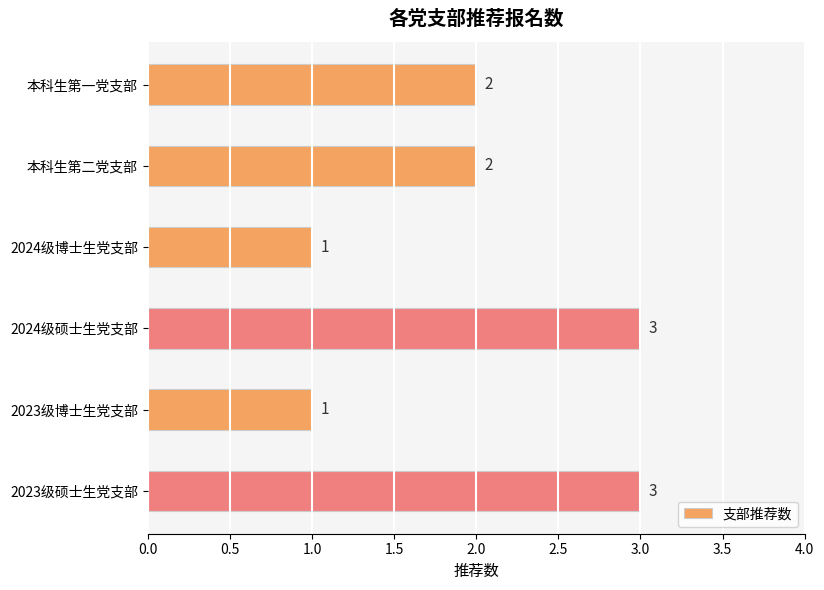

Count the values in the range 1 to 3.

6